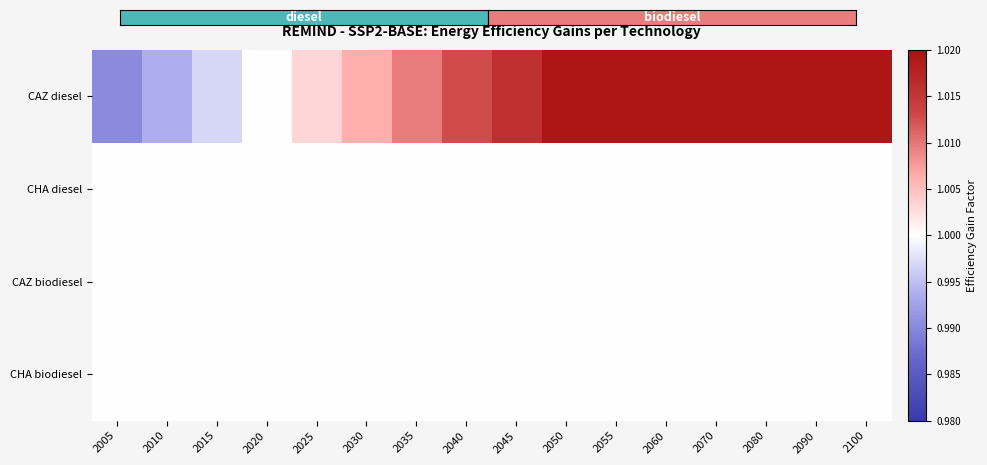

Reading right to left, extract all data points from this chart.

CAZ diesel: 2100=1.0	2090=1.0	2080=1.0	2070=1.0	2060=1.0	2055=1.0	2050=1.0	2045=1.0	2040=1.0	2035=1.0	2030=1.0	2025=1.0	2020=1.0	2015=1.0	2010=1.0	2005=1.0
CHA diesel: 2100=1.0	2090=1.0	2080=1.0	2070=1.0	2060=1.0	2055=1.0	2050=1.0	2045=1.0	2040=1.0	2035=1.0	2030=1.0	2025=1.0	2020=1.0	2015=1.0	2010=1.0	2005=1.0
CAZ biodiesel: 2100=1.0	2090=1.0	2080=1.0	2070=1.0	2060=1.0	2055=1.0	2050=1.0	2045=1.0	2040=1.0	2035=1.0	2030=1.0	2025=1.0	2020=1.0	2015=1.0	2010=1.0	2005=1.0
CHA biodiesel: 2100=1.0	2090=1.0	2080=1.0	2070=1.0	2060=1.0	2055=1.0	2050=1.0	2045=1.0	2040=1.0	2035=1.0	2030=1.0	2025=1.0	2020=1.0	2015=1.0	2010=1.0	2005=1.0